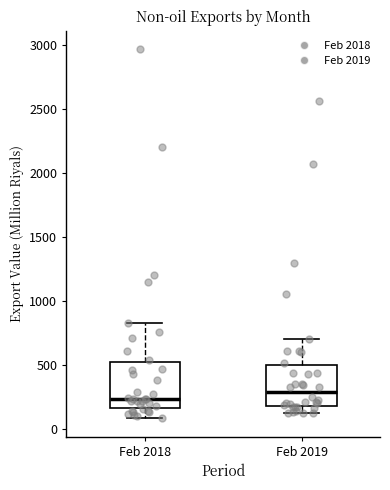

Reading left to right, read every box against the y-axis: the position of its median line, the range the box covers, and the ends of its whiskers. The values are not printed on the chart, so give them approximately, as read against the axis.

Feb 2018: median 250, box 150 to 500, whiskers 100 to 850
Feb 2019: median 300, box 200 to 500, whiskers 150 to 700